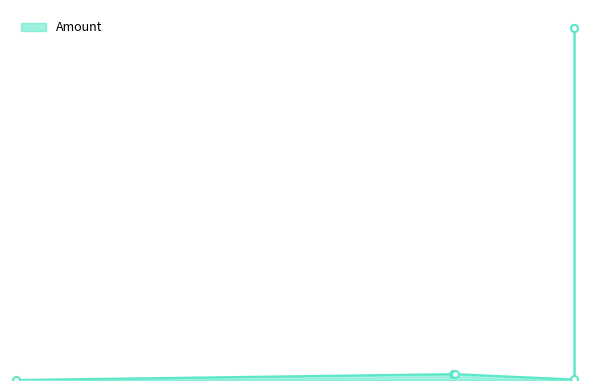

How many interior local valleys (lower than both neighbors) does the data have?

1